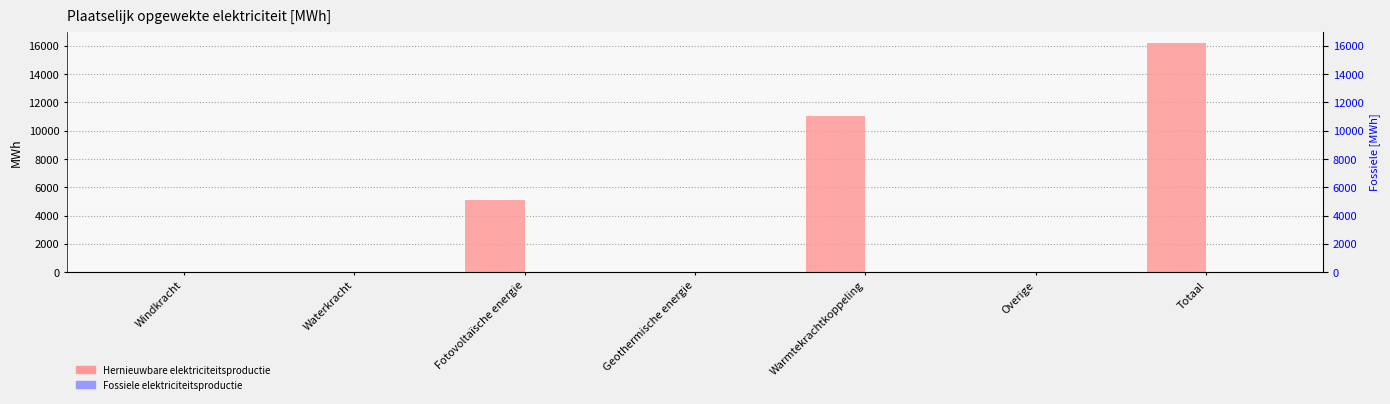

Is the value of Fossiele elektriciteitsproductie at Windkracht greater than the value of Hernieuwbare elektriciteitsproductie at Windkracht?

No